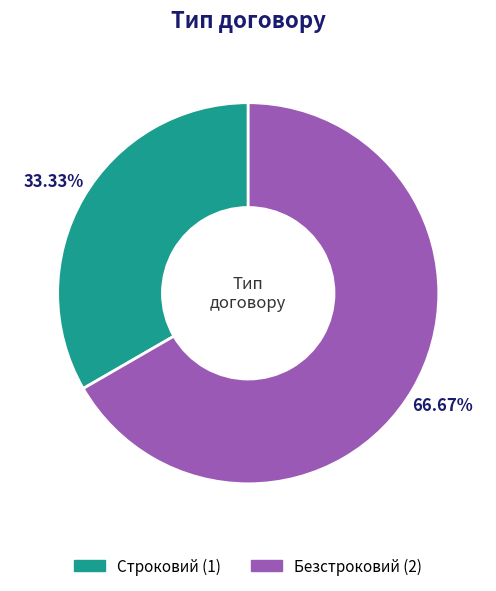

What is the largest slice in the pie chart?

Безстроковий